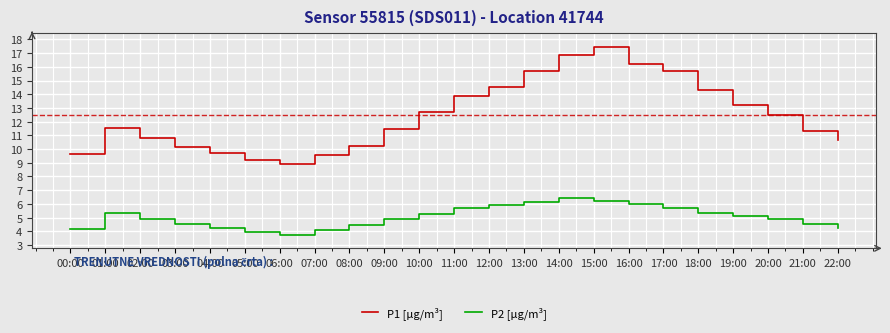

True or false: P1 [µg/m³] and P2 [µg/m³] cross at least once.

False